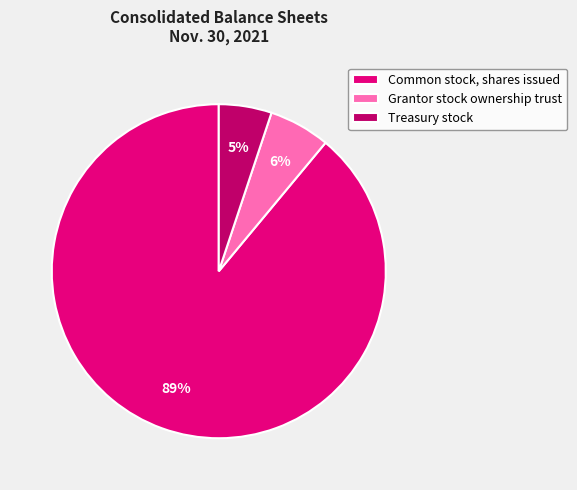

Rank the categories by value from highest to lowest.

Common stock, shares issued, Grantor stock ownership trust, Treasury stock